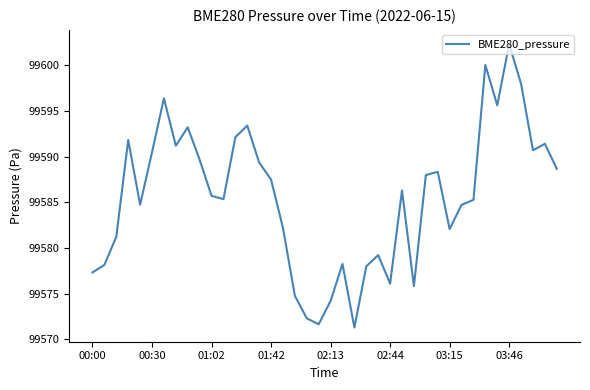

What is the difference between the maximum and minimum values?

31.1